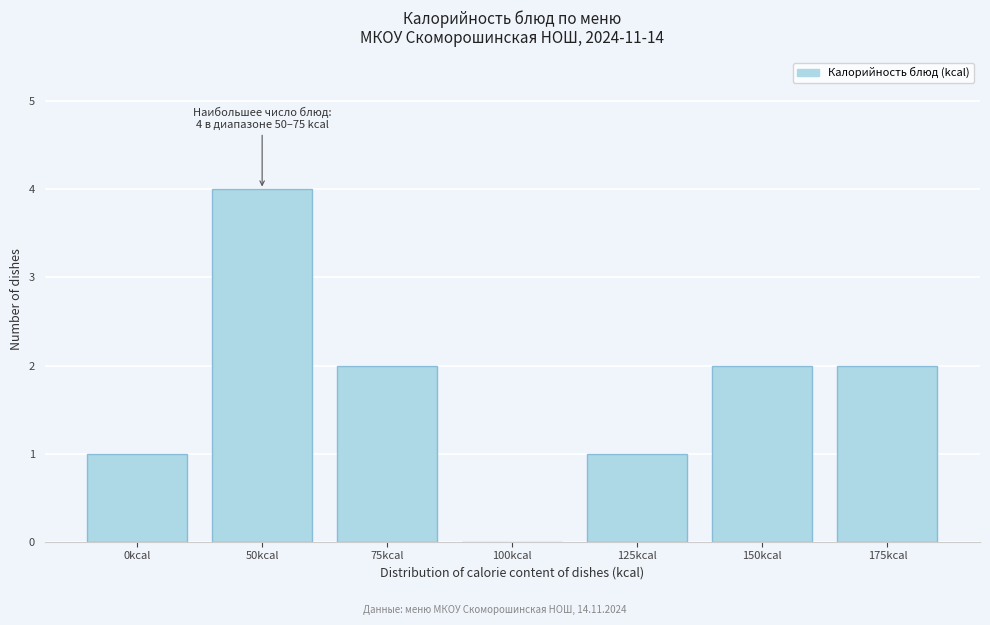

Reading left to right, list all the values displayed in this chart.

0kcal=1	50kcal=4	75kcal=2	100kcal=0	125kcal=1	150kcal=2	175kcal=2